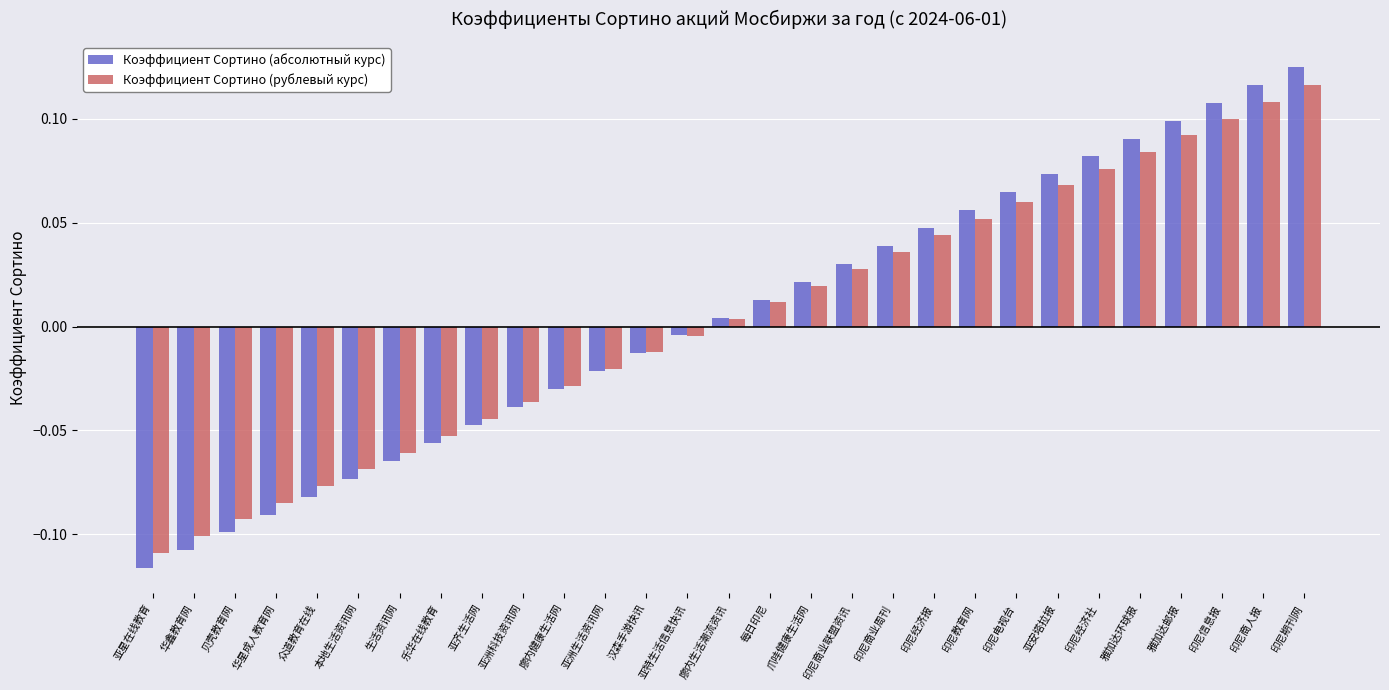

How many data points in Коэффициент Сортино (абсолютный курс) are above 0?

15